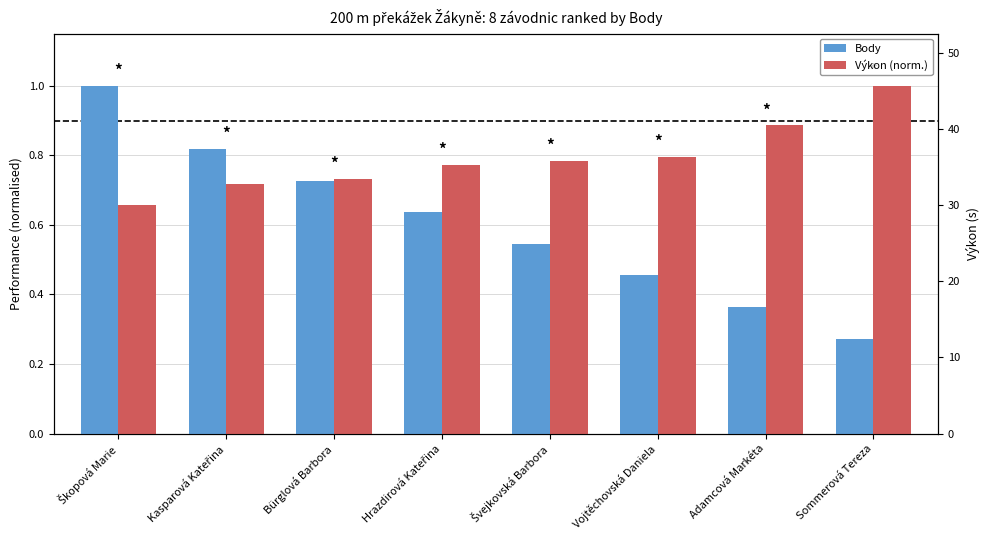

Between Kasparová Kateřina and Adamcová Markéta, which is larger?

Kasparová Kateřina